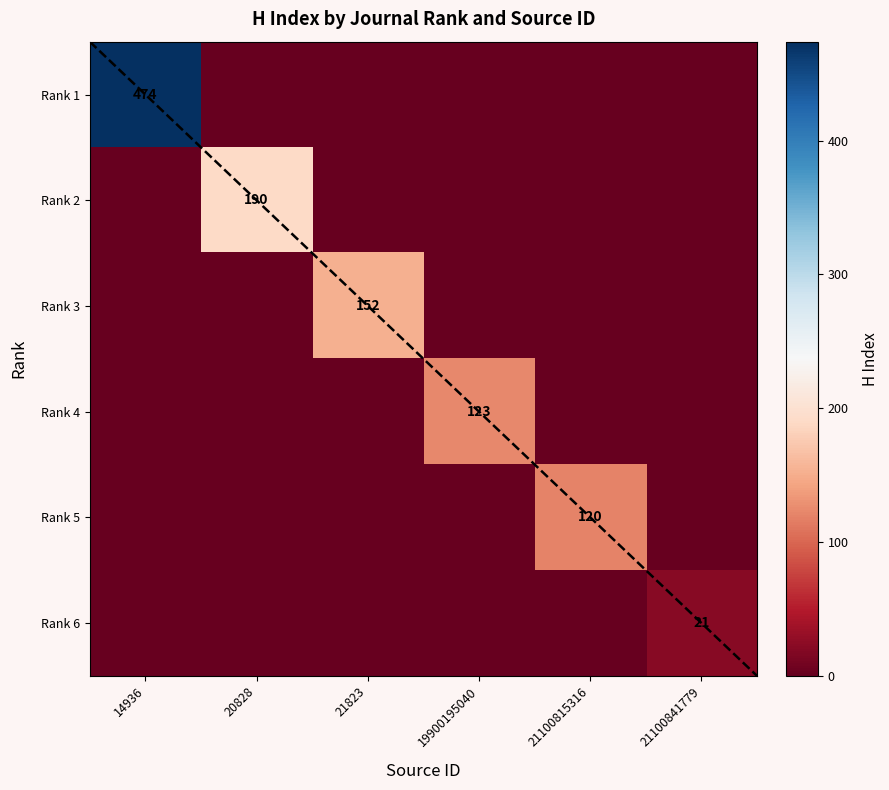

What is the spread (max minus min) of values at 21100815316?

120